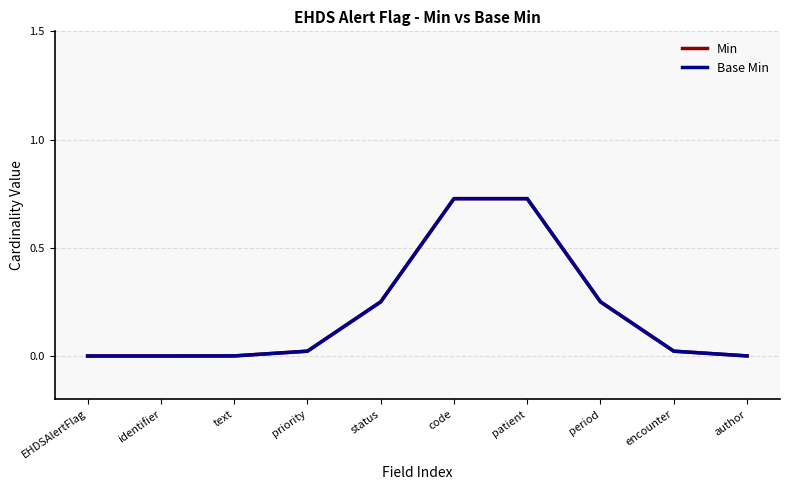

At how many categories does at least one series exceed 0?

8